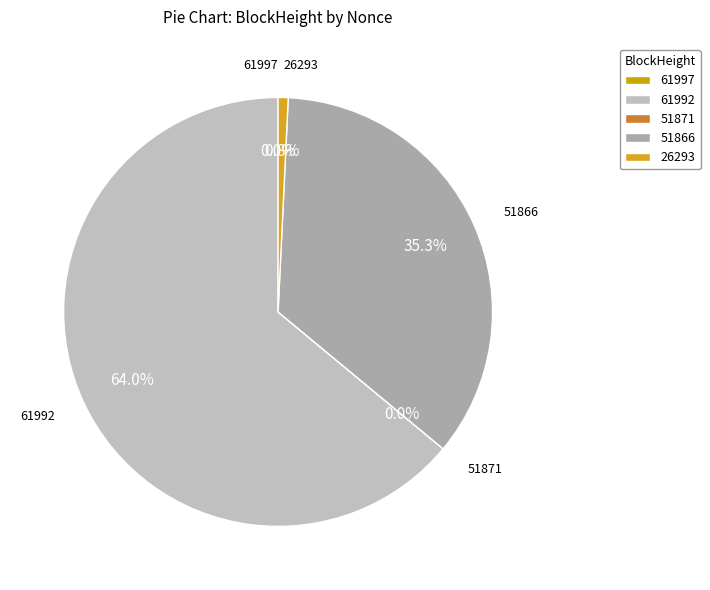

Which category has the biggest portion of the pie?

61992